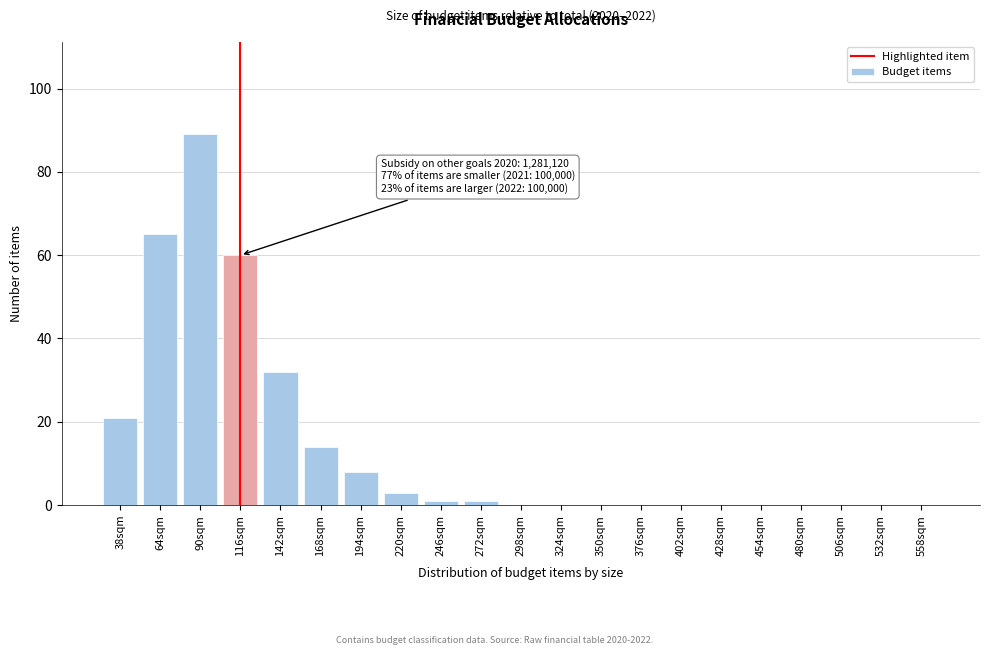

Reading right to left, list all the values displayed in this chart.

558sqm=0	532sqm=0	506sqm=0	480sqm=0	454sqm=0	428sqm=0	402sqm=0	376sqm=0	350sqm=0	324sqm=0	298sqm=0	272sqm=1	246sqm=1	220sqm=3	194sqm=8	168sqm=14	142sqm=32	116sqm=60	90sqm=89	64sqm=65	38sqm=21